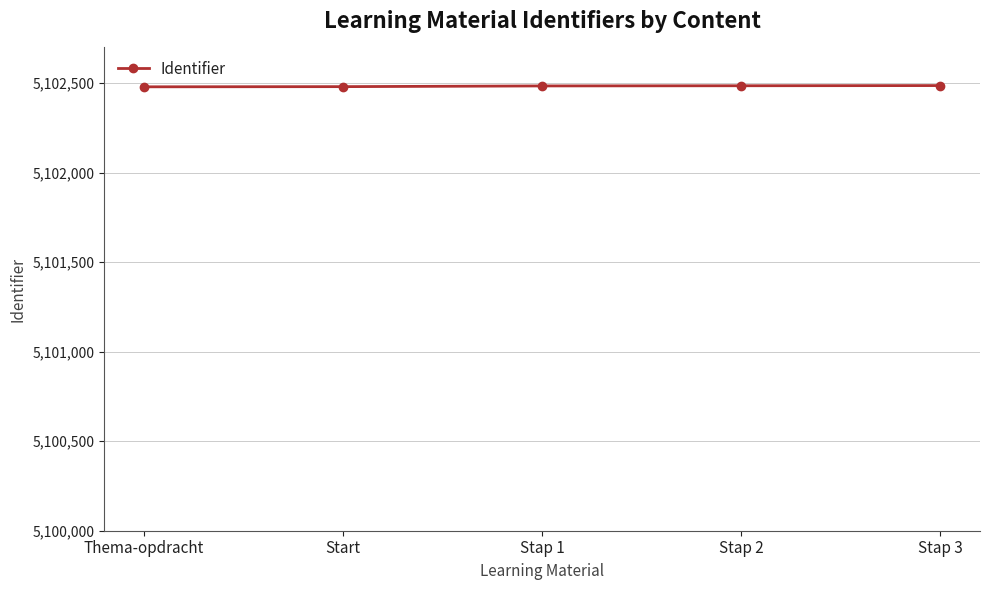

What is the maximum value shown in the chart?

5102487